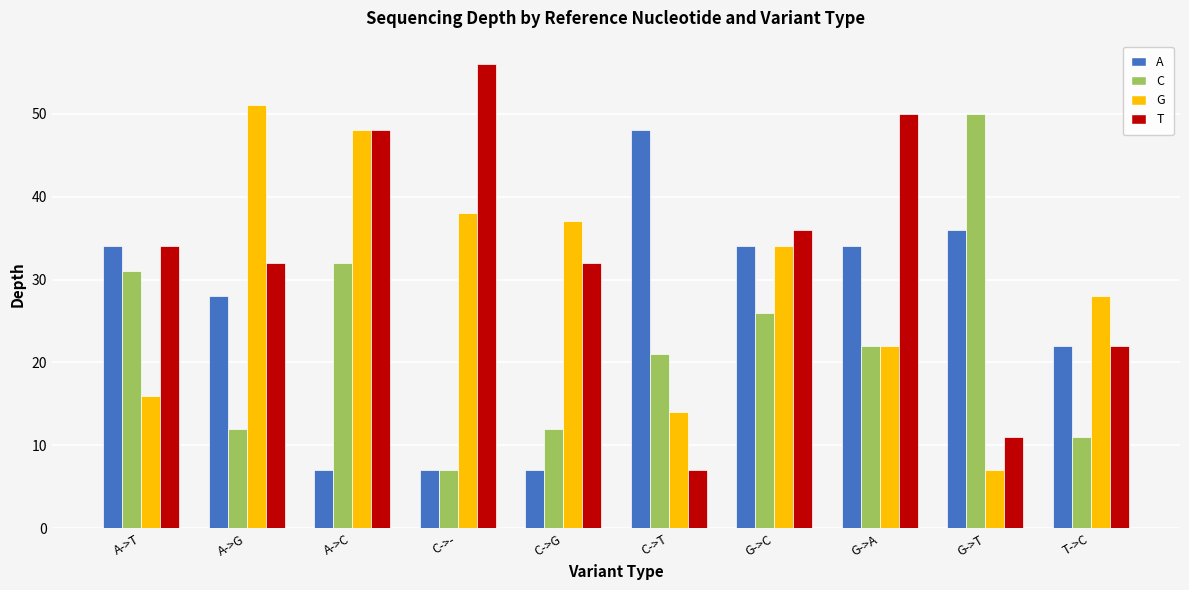

What is the difference between the T values at A->C and C->-?

8